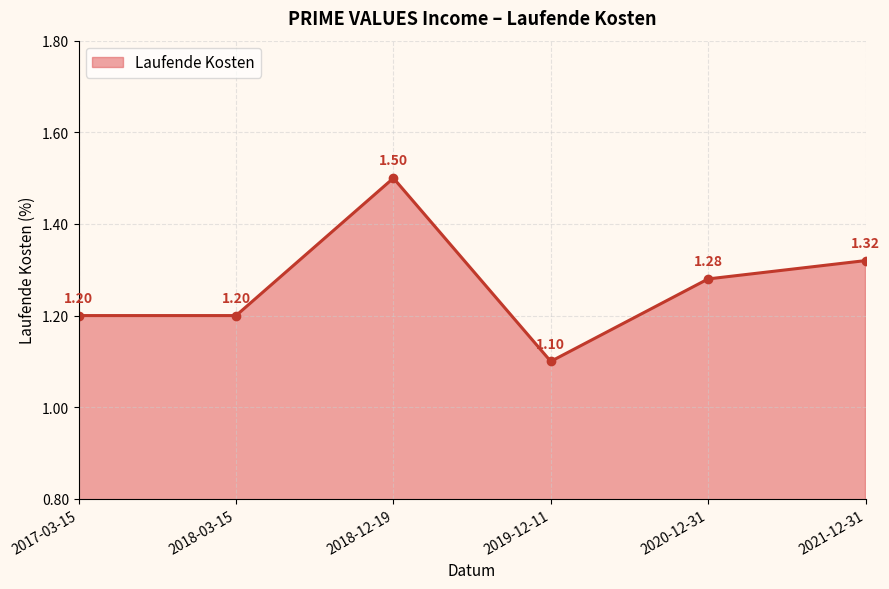

True or false: the data has more than 2 interior local peaks.

False